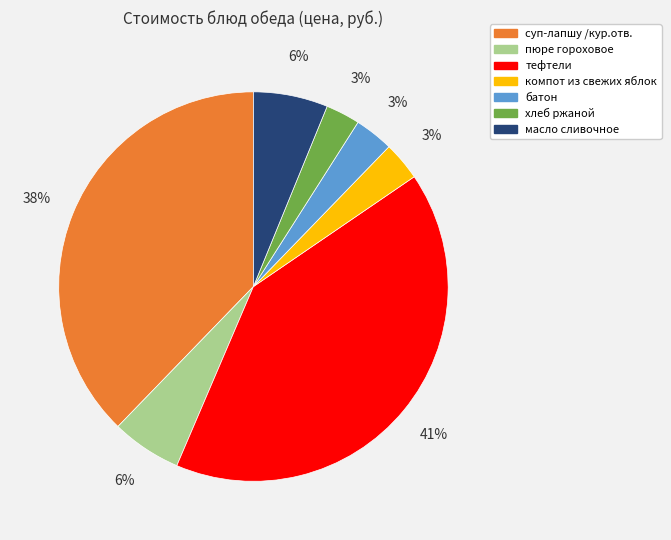

Approximately how many times larger is the value at компот из свежих яблок compared to тефтели?

0.1